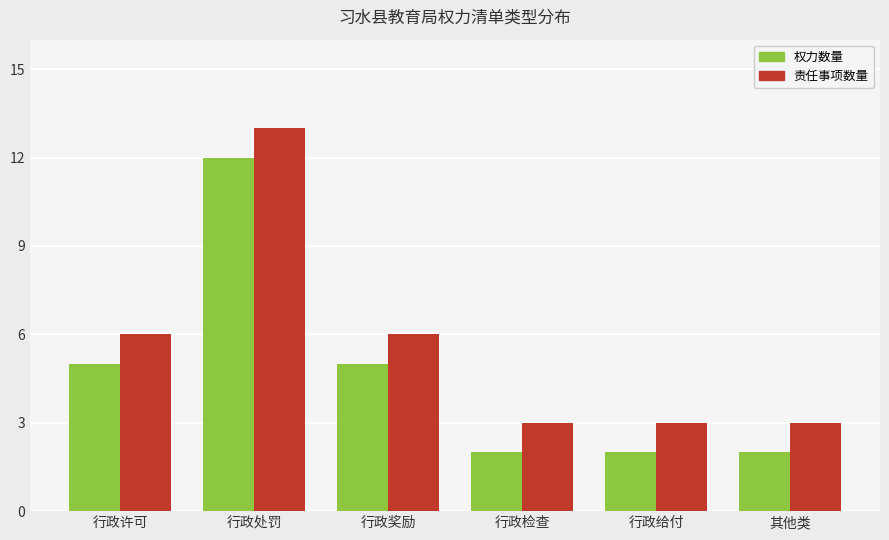

Reading right to left, what are all the values shown in this chart?

权力数量: 其他类=2	行政给付=2	行政检查=2	行政奖励=5	行政处罚=12	行政许可=5
责任事项数量: 其他类=3	行政给付=3	行政检查=3	行政奖励=6	行政处罚=13	行政许可=6